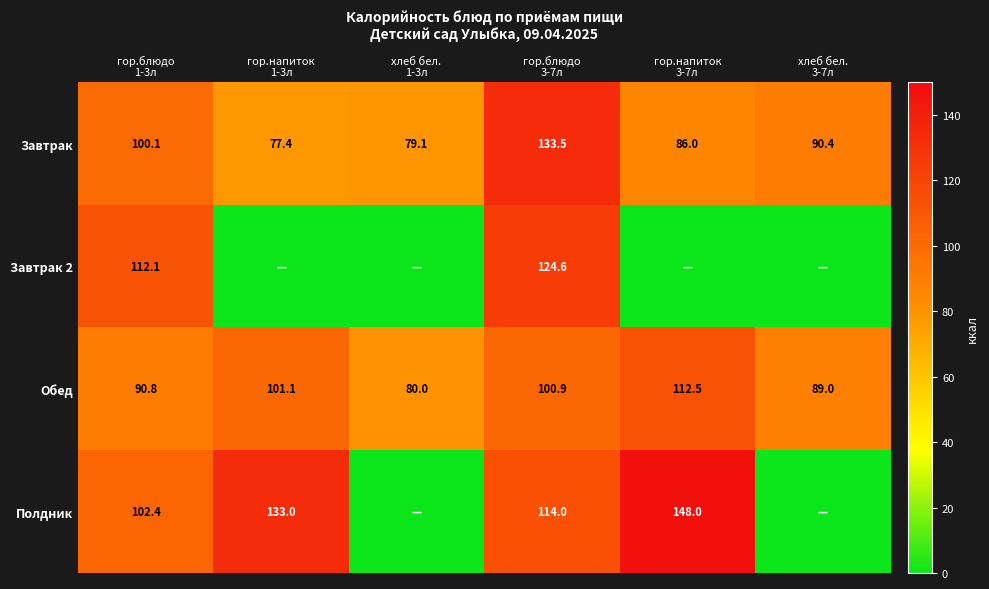

How many values in the Завтрак series are below 90?

3